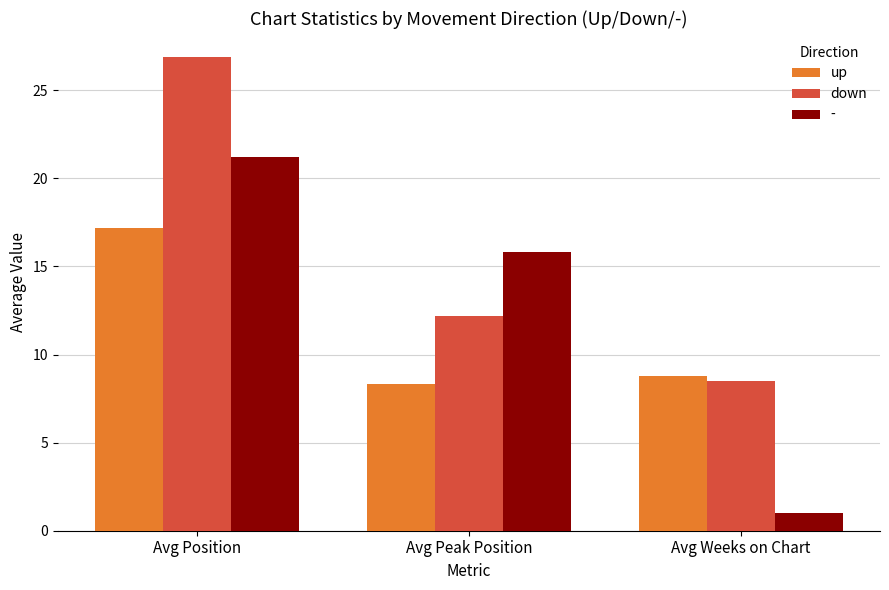

Reading right to left, list all the values displayed in this chart.

up: Avg Weeks on Chart=8.8	Avg Peak Position=8.3	Avg Position=17.2
down: Avg Weeks on Chart=8.5	Avg Peak Position=12.2	Avg Position=26.9
-: Avg Weeks on Chart=1.0	Avg Peak Position=15.8	Avg Position=21.2